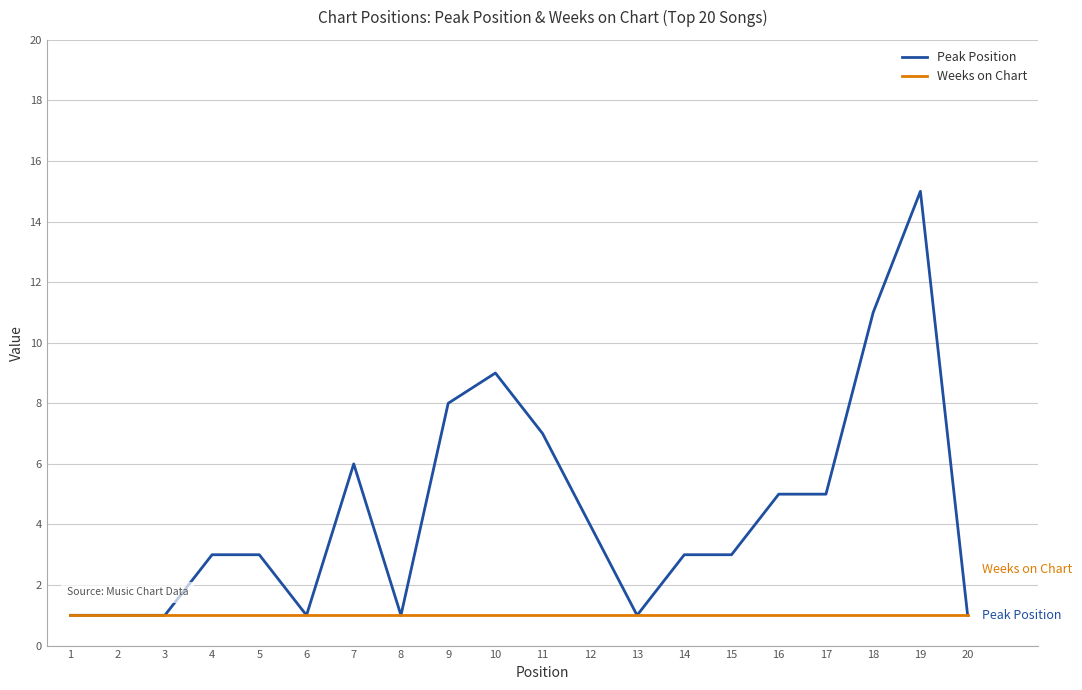

What are all the series names shown in the legend?

Peak Position, Weeks on Chart